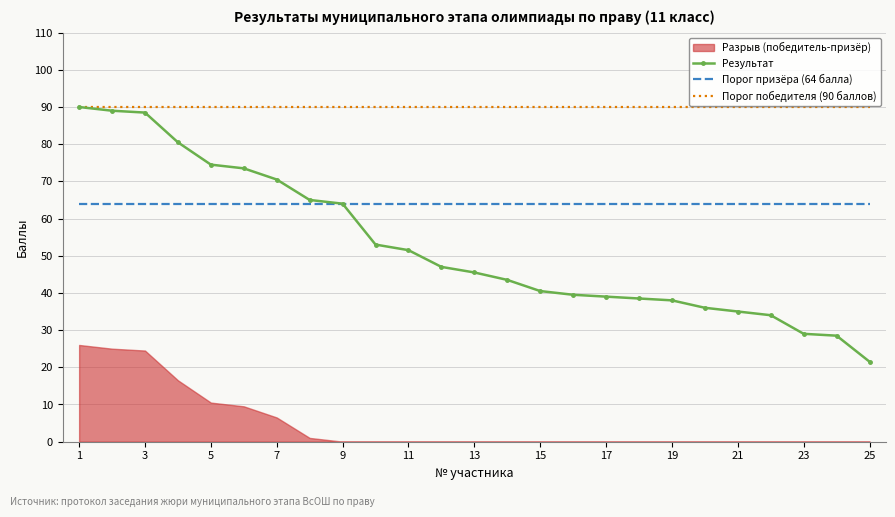

How many values in the Результат series are below 45?

12